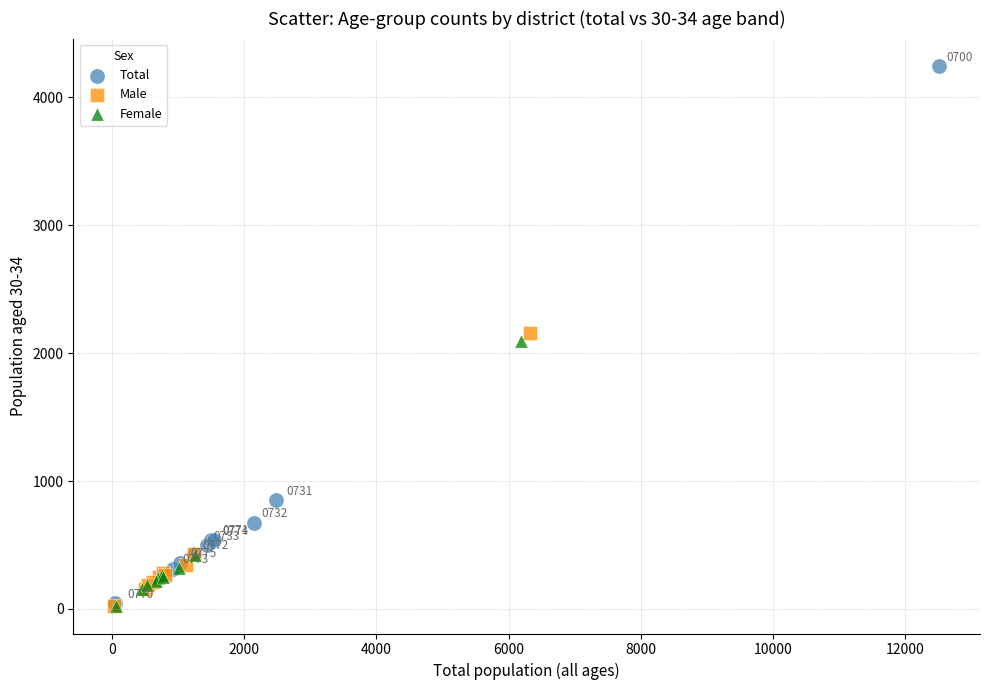

Which series has the widest spread of Y values?

Total